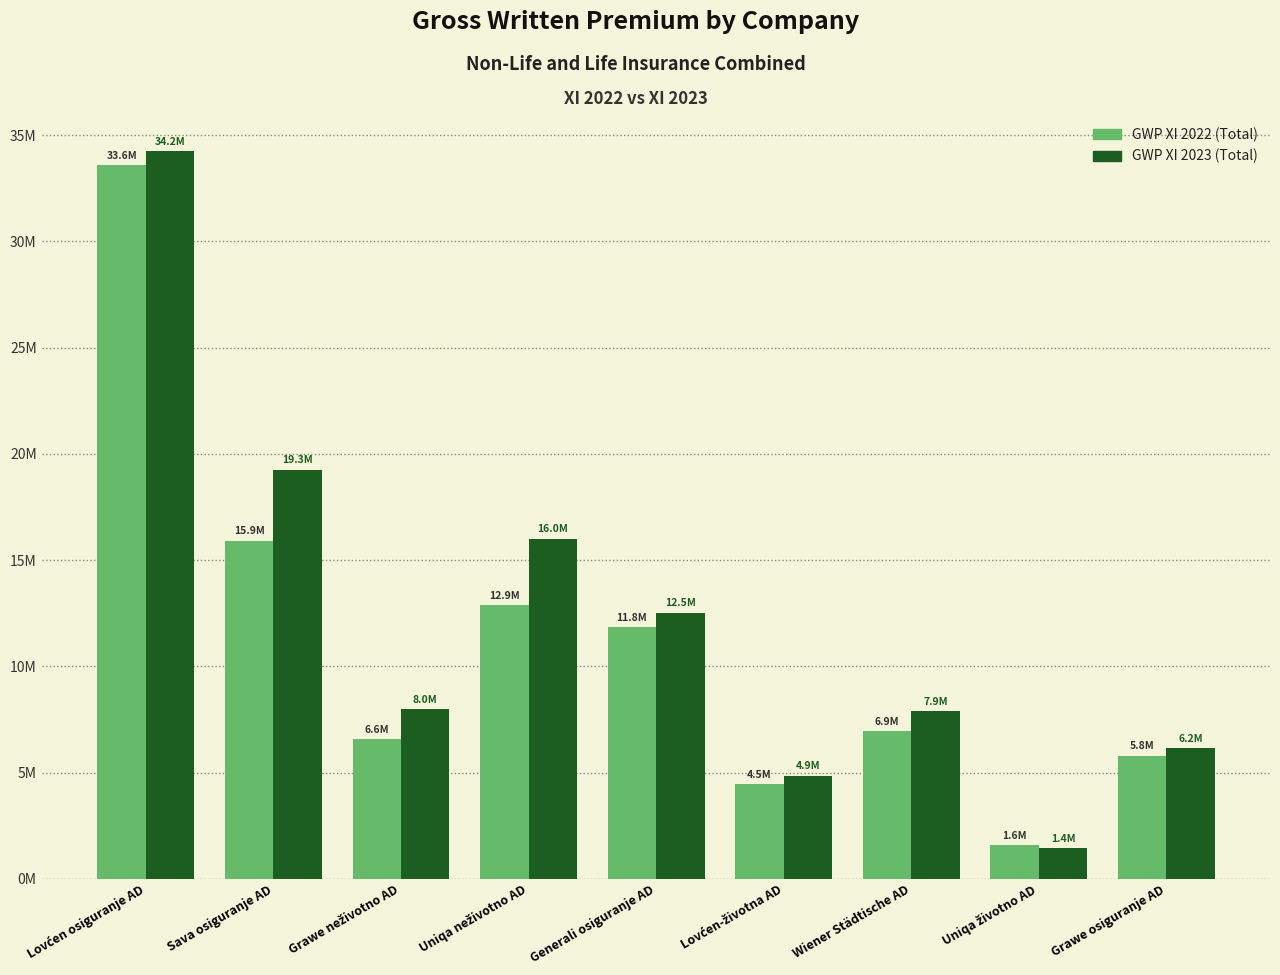

What is the total value across all series at Lovćen osiguranje AD?

67822188.6